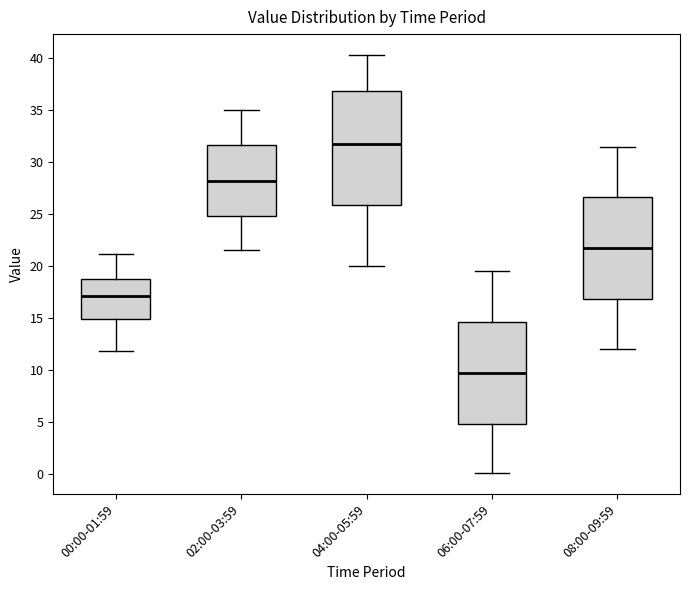

Which box is the tallest, from its lower edge to its upper edge?

04:00-05:59